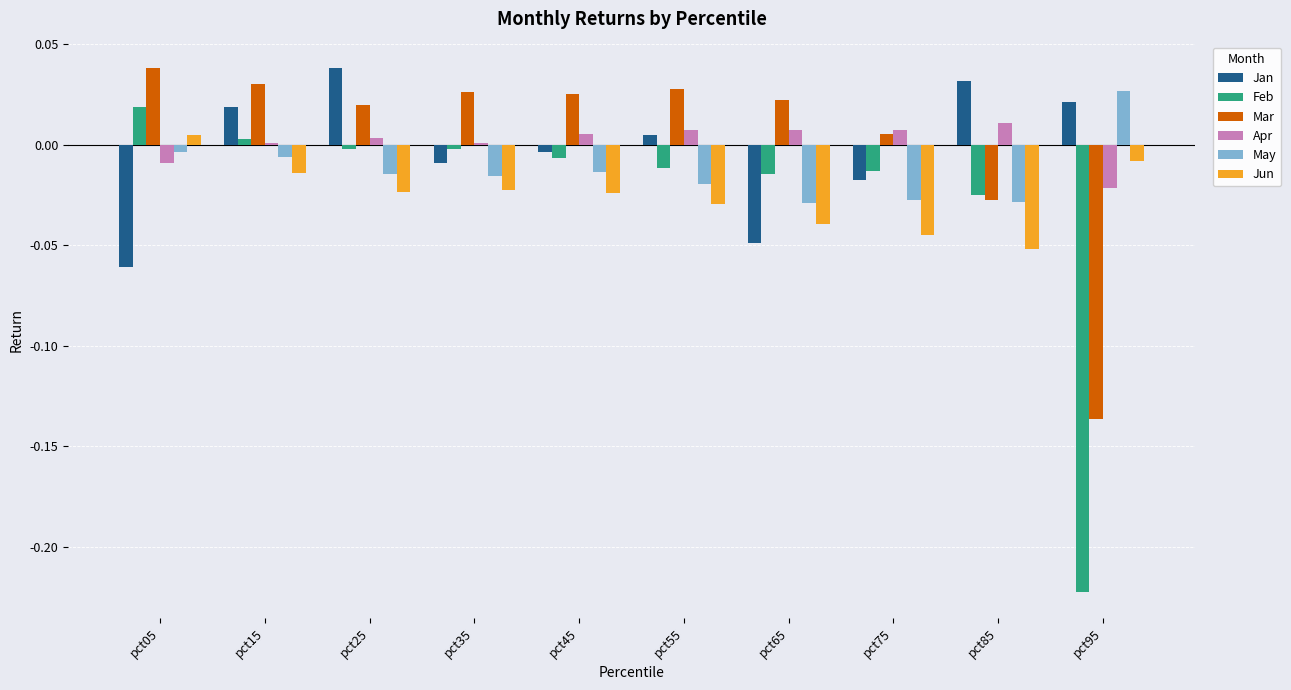

The Mar series shows 0.0 at pct05. True or false?

True